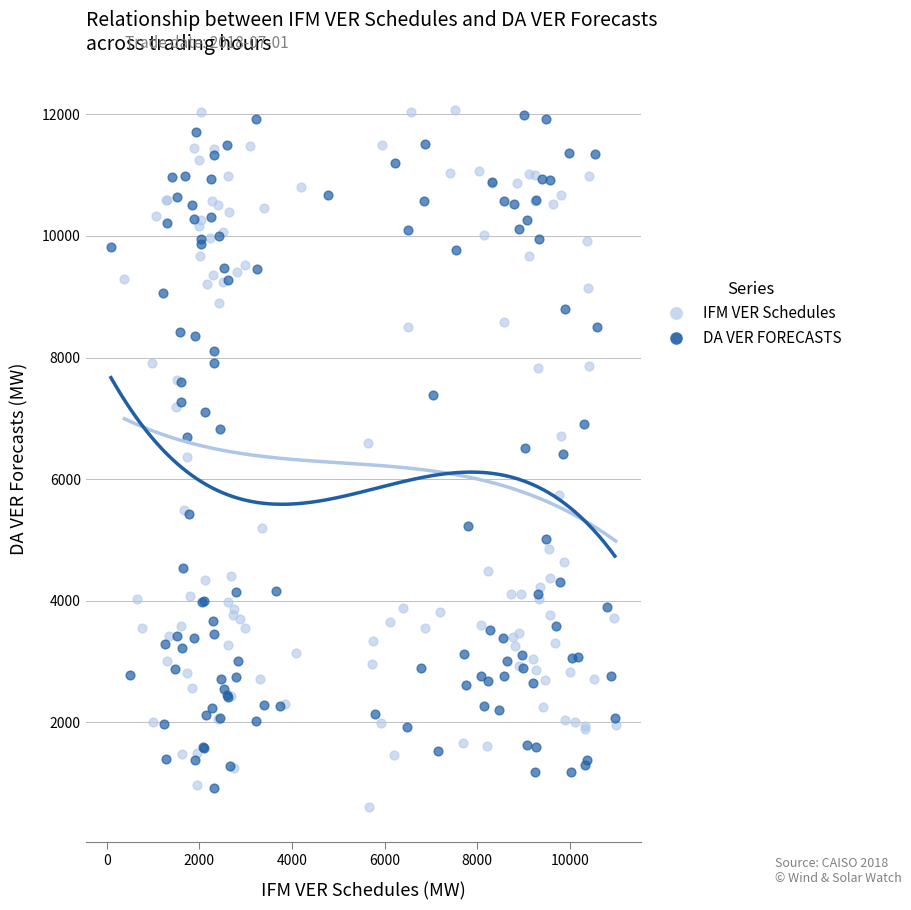

What are all the series names shown in the legend?

IFM VER Schedules, DA VER FORECASTS